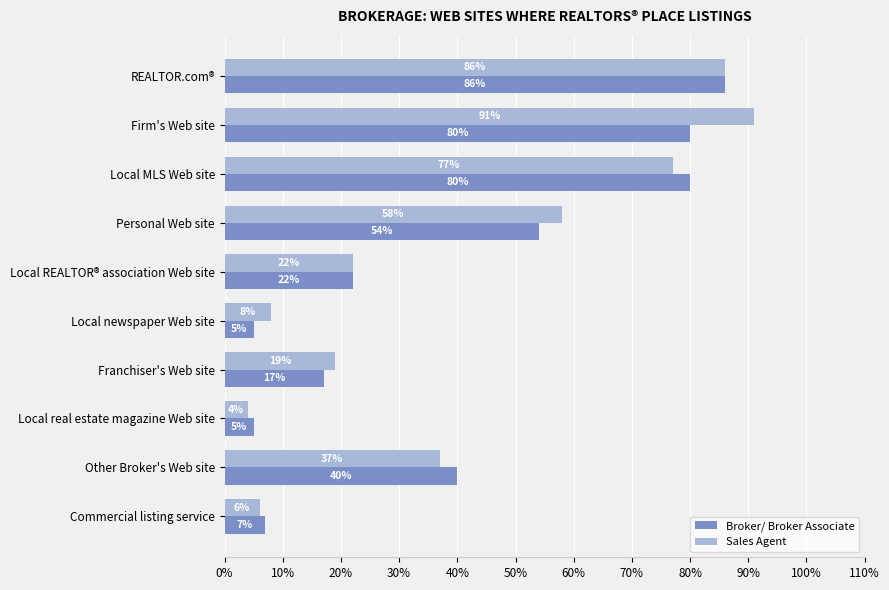

At which label does Sales Agent reach its minimum?

Local real estate magazine Web site